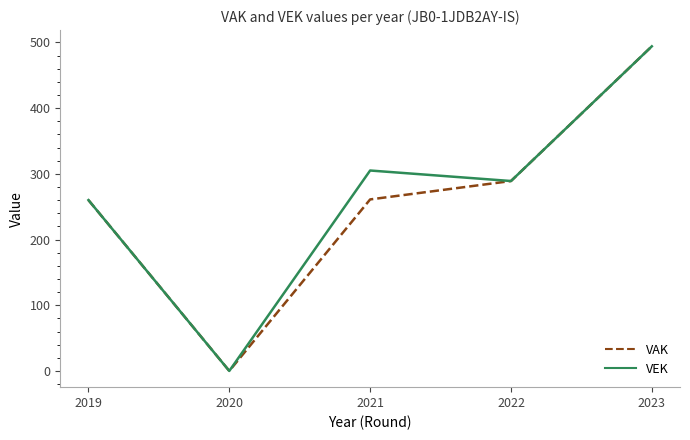

Which label corresponds to the smallest value in the chart?

2020